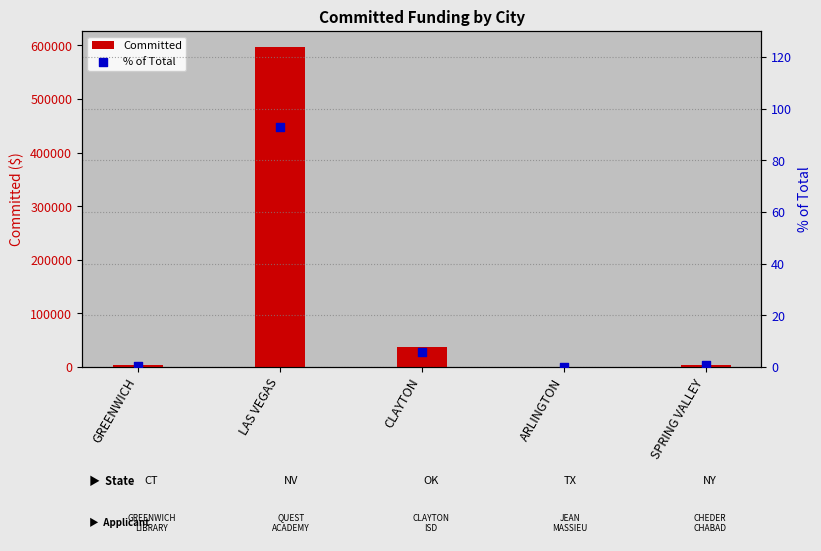

Which series has the largest total across all categories?

Committed